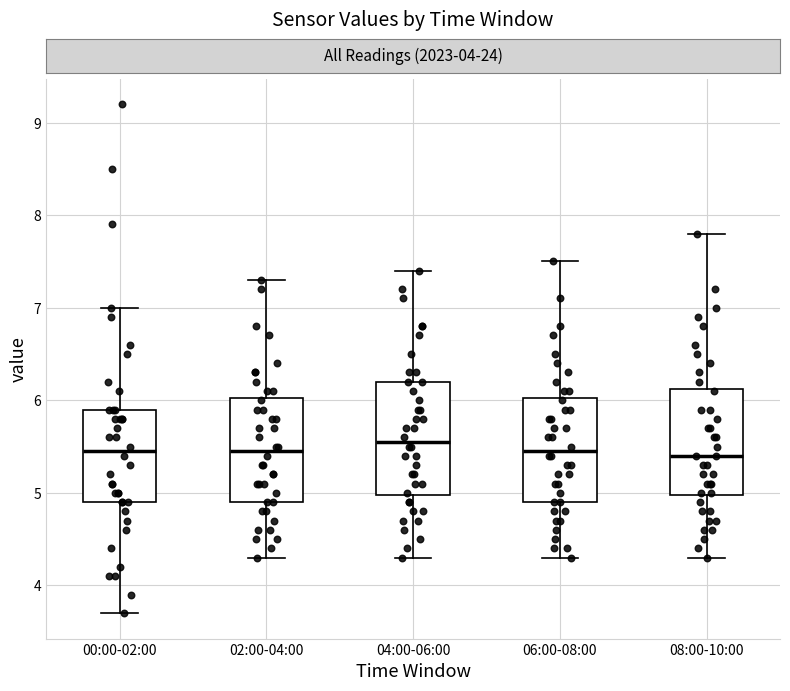

Reading left to right, transcribe this box plot: for each box, give where its median line is, the range the box spans, and where its two whiskers end, as read against the y-axis. The values are not printed on the chart, so give them approximately, as read against the axis.

00:00-02:00: median 5.5, box 4.9 to 5.9, whiskers 3.7 to 7.0
02:00-04:00: median 5.5, box 4.9 to 6.0, whiskers 4.3 to 7.3
04:00-06:00: median 5.6, box 5.0 to 6.2, whiskers 4.3 to 7.4
06:00-08:00: median 5.5, box 4.9 to 6.0, whiskers 4.3 to 7.5
08:00-10:00: median 5.4, box 5.0 to 6.1, whiskers 4.3 to 7.8